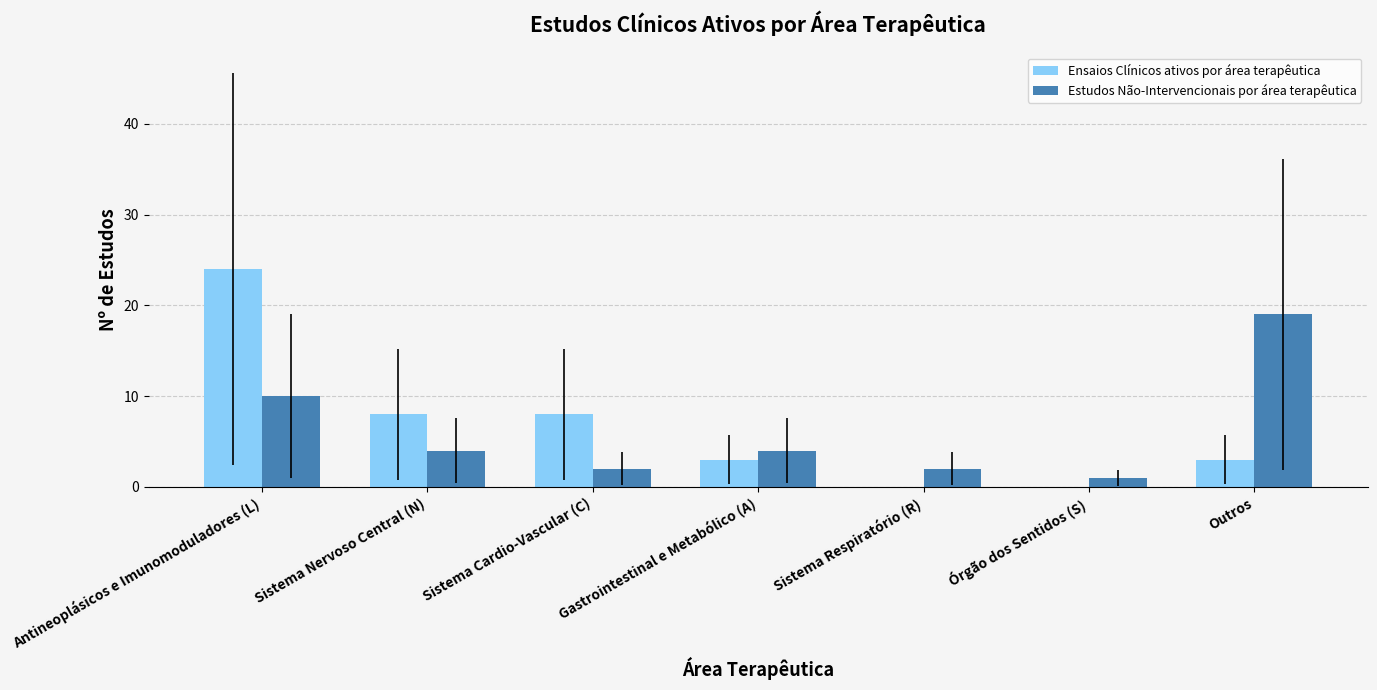

What is the sum of the Estudos Não-Intervencionais por área terapêutica values at Antineoplásicos e Imunomoduladores (L) and Outros?

29